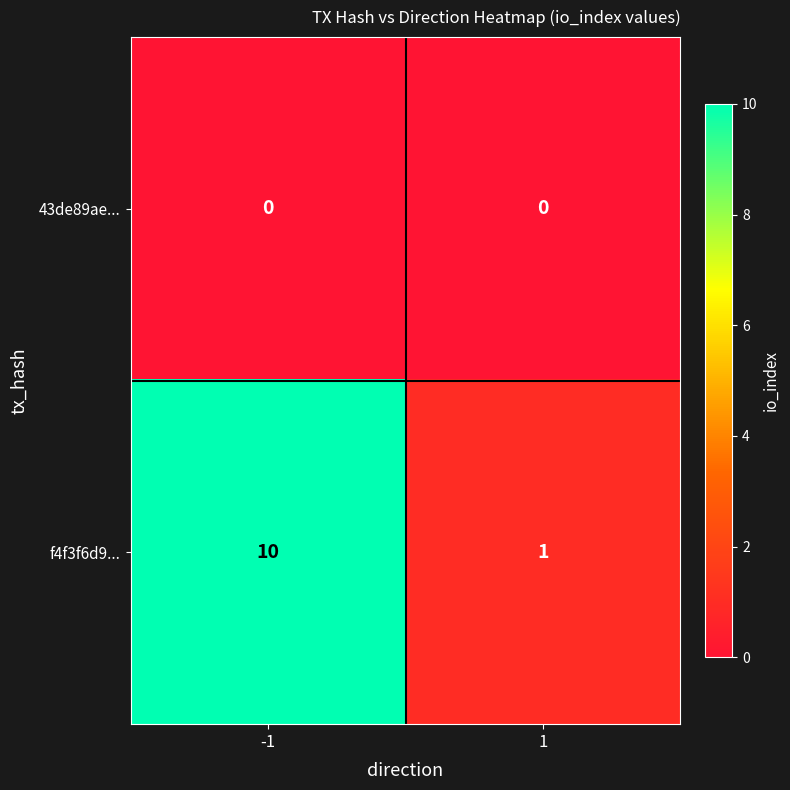

Which series changed the most between -1 and 1?

f4f3f6d9...